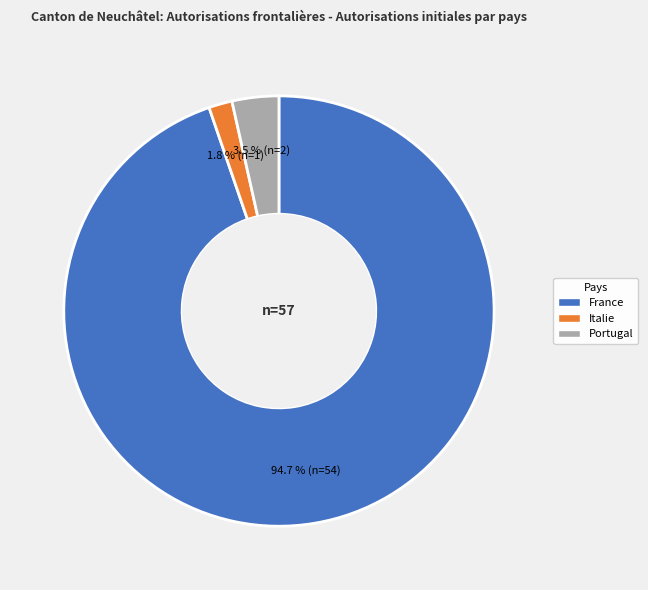

Which slice represents more than half of the pie?

France